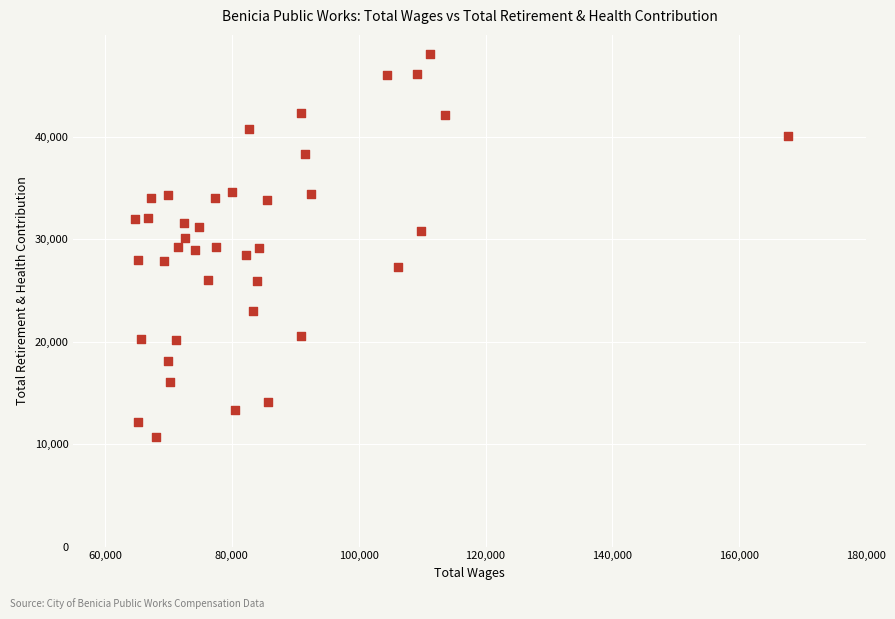

What is the range of X values (max minus min)?

102961